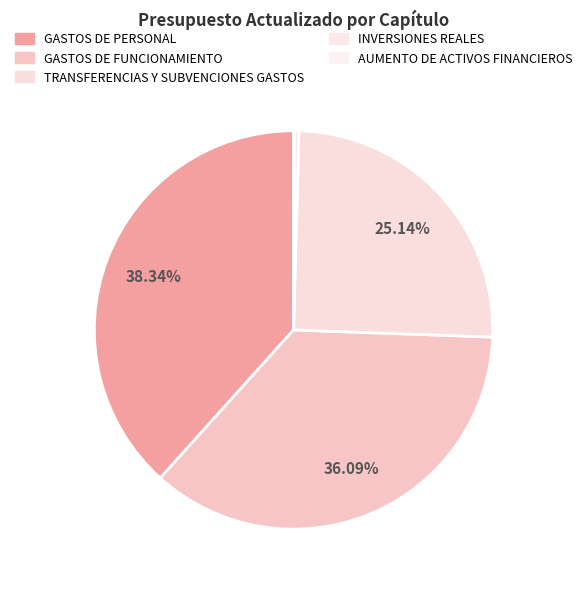

True or false: INVERSIONES REALES accounts for 0% of the total.

True